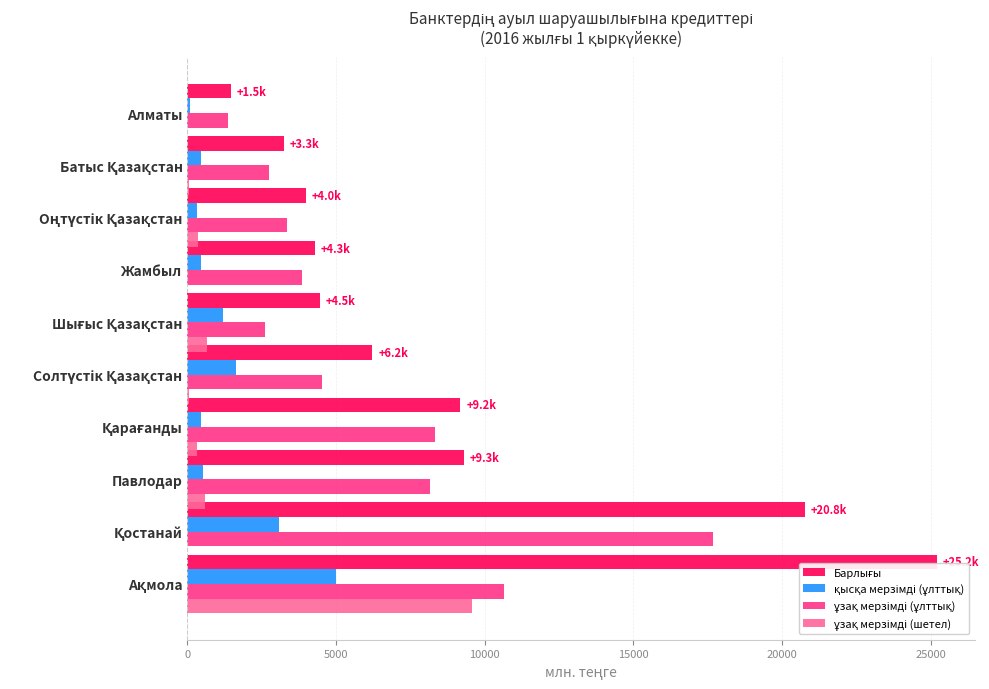

What is the difference between the ұзақ мерзімді (шетел) values at Оңтүстік Қазақстан and Алматы?

342.3